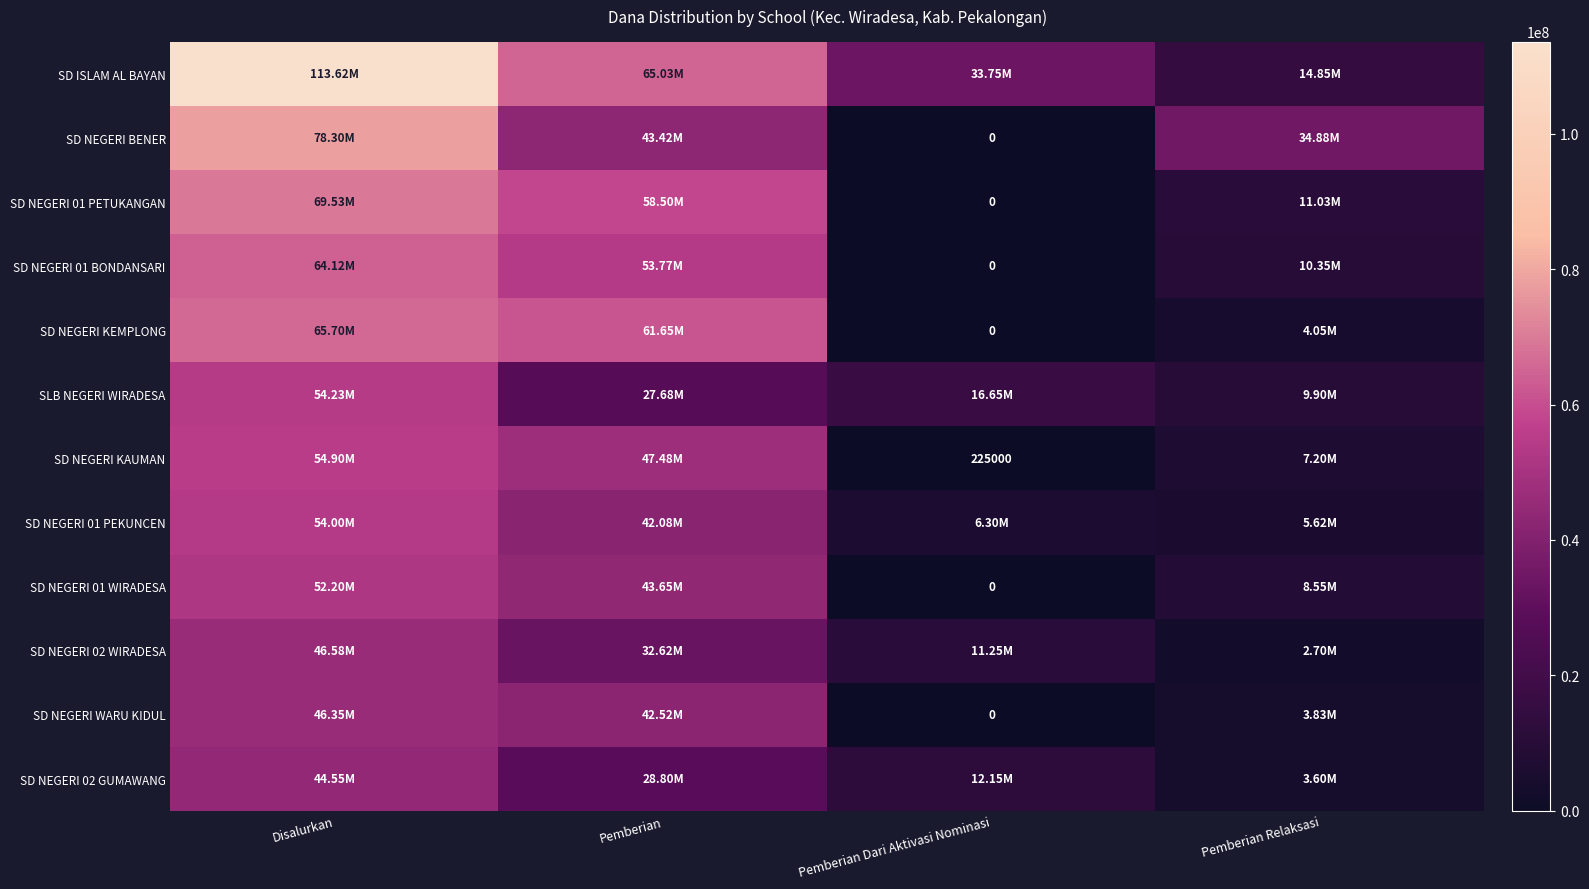

Which series has the largest total across all categories?

SD ISLAM AL BAYAN